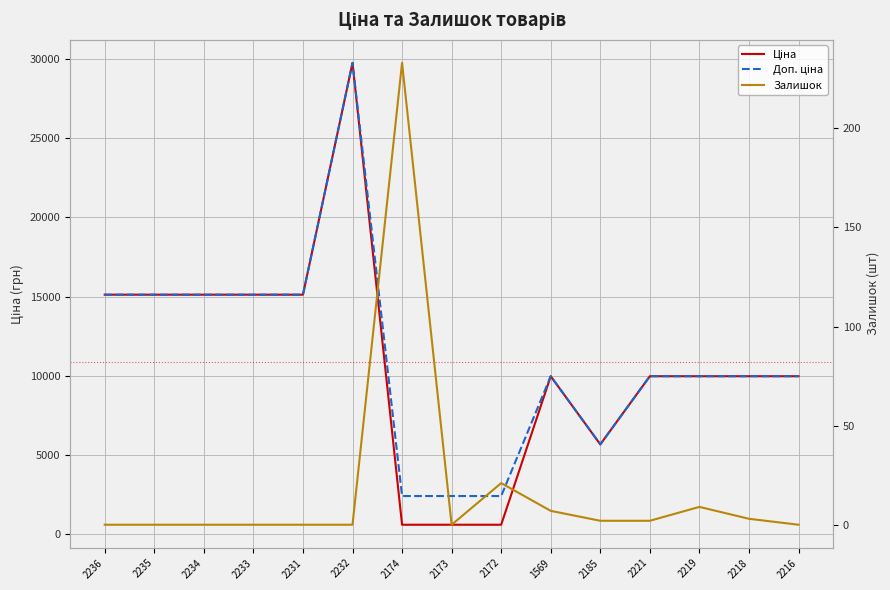

Does the chart display data point markers on the line(s)?

No